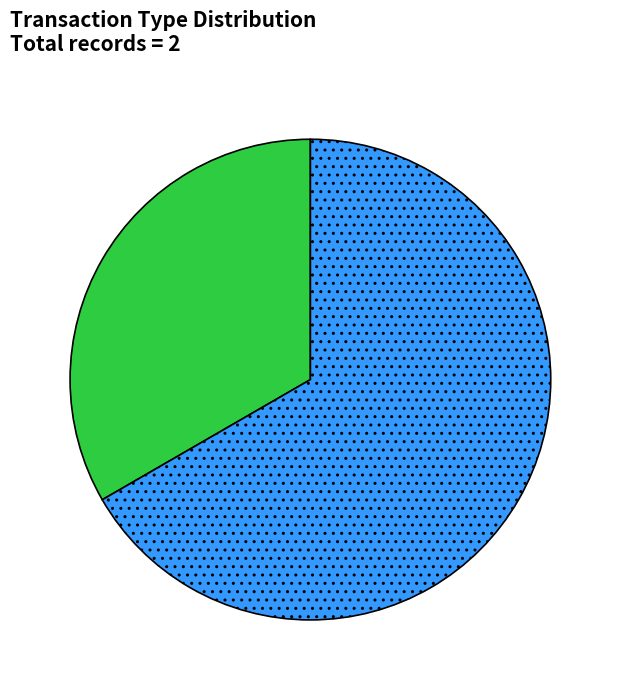

Is there a majority slice in this chart?

Yes